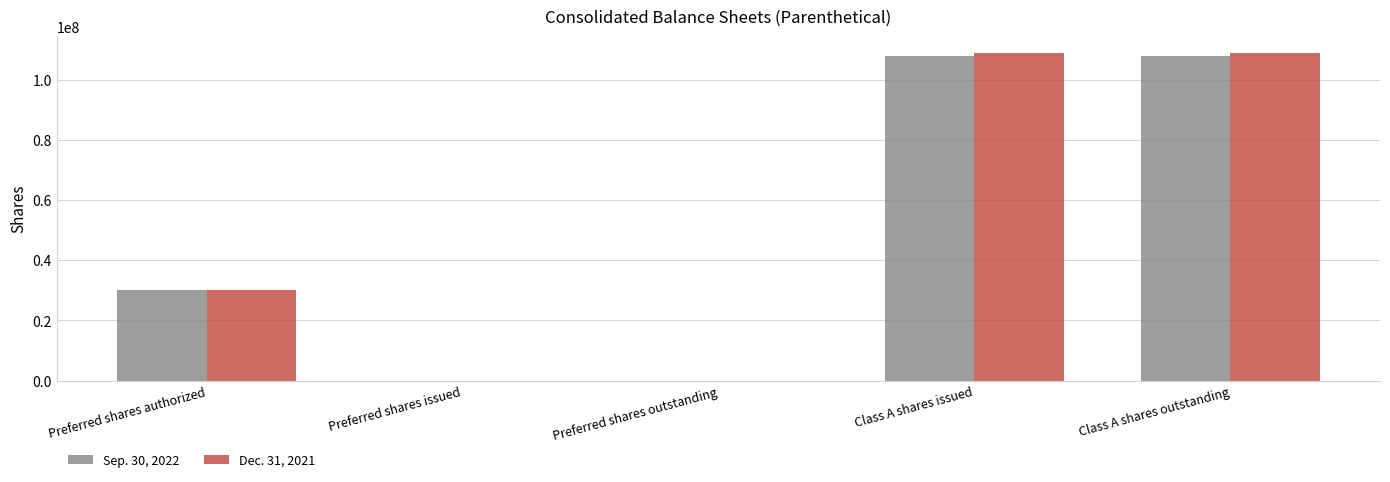

The value of Sep. 30, 2022 at Class A shares outstanding is 107964000. True or false?

True